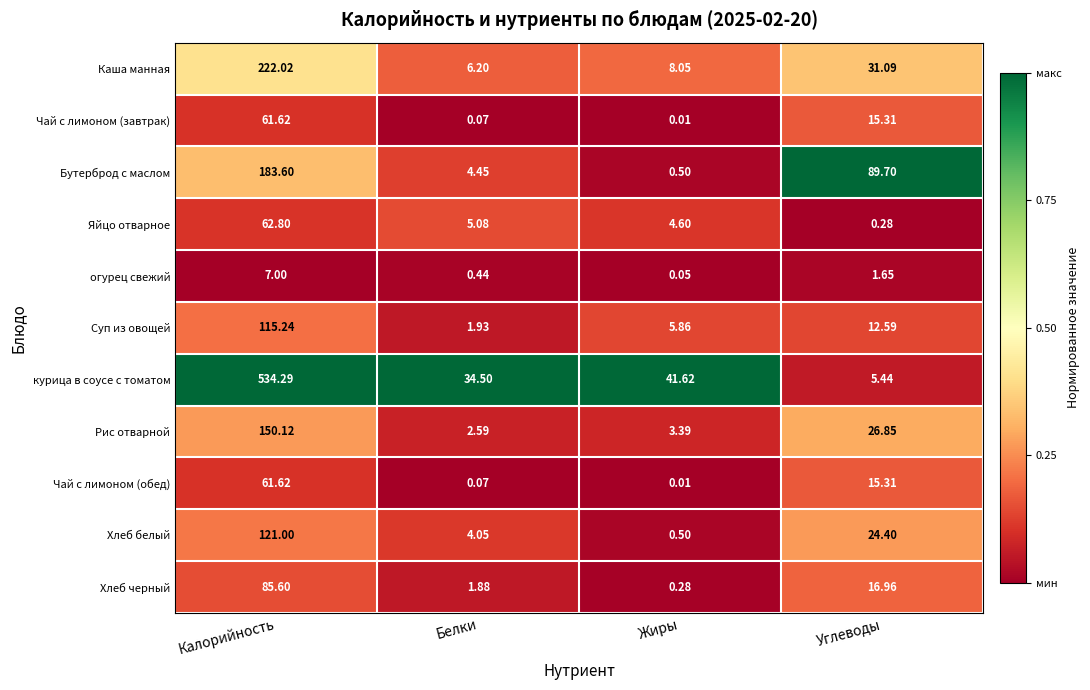

Is the value of Рис отварной at Калорийность greater than the value of Суп из овощей at Углеводы?

Yes